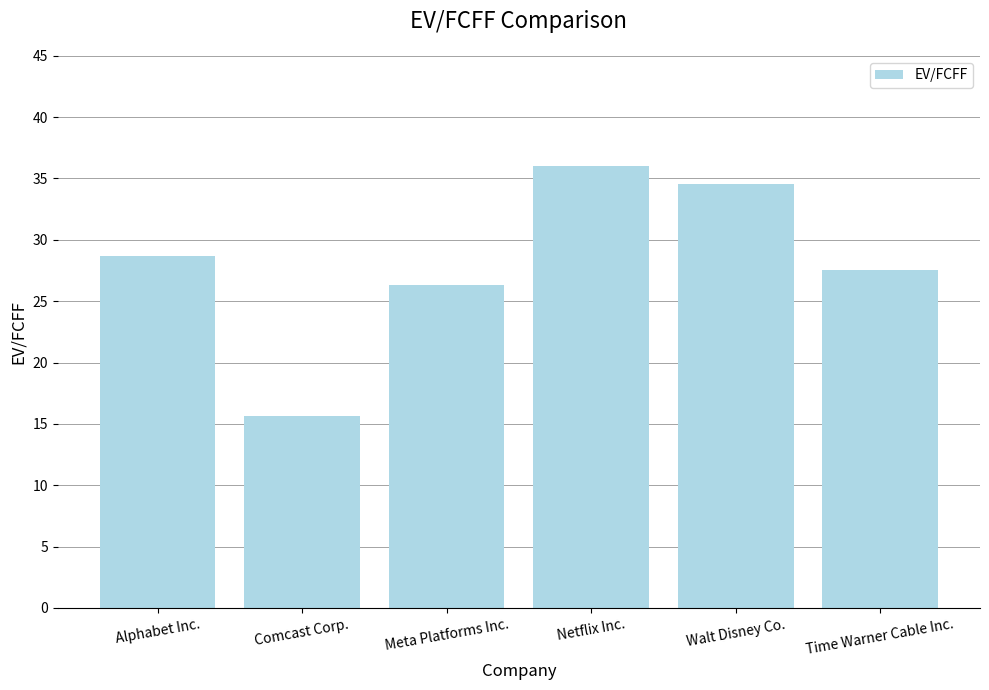

Where does the data first go above 28?

Alphabet Inc.